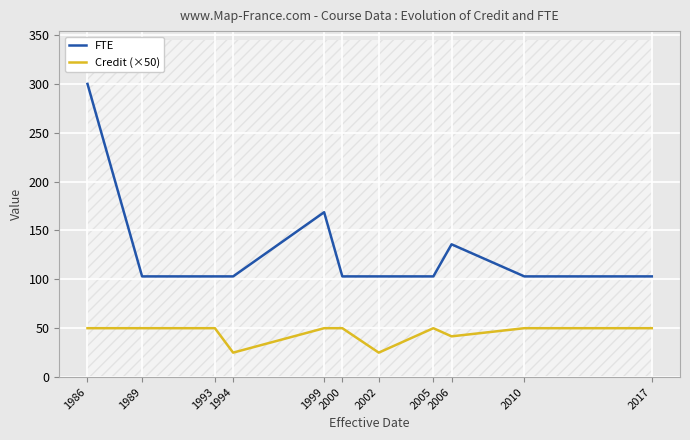

The Credit (×50) series shows 25.2 at 1999. True or false?

False